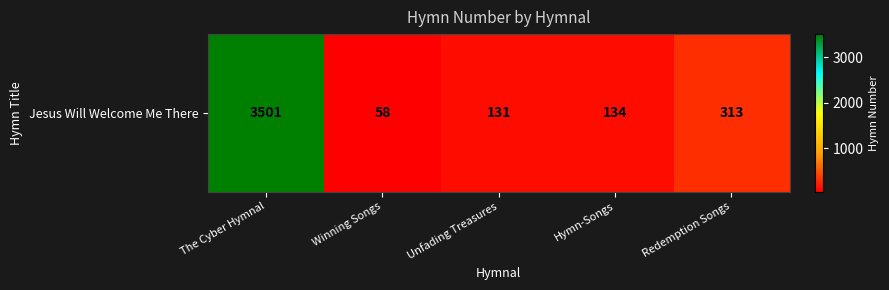

List the labels in order of value, smallest first.

Winning Songs, Unfading Treasures, Hymn-Songs, Redemption Songs, The Cyber Hymnal